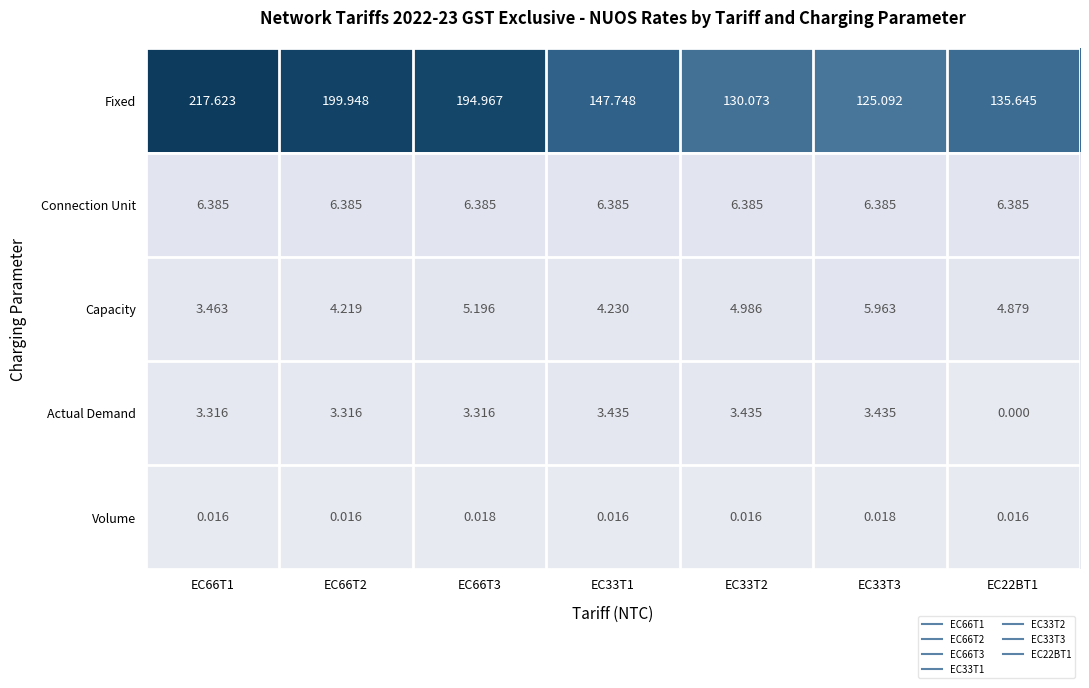

How many categories are shown in the chart?

7